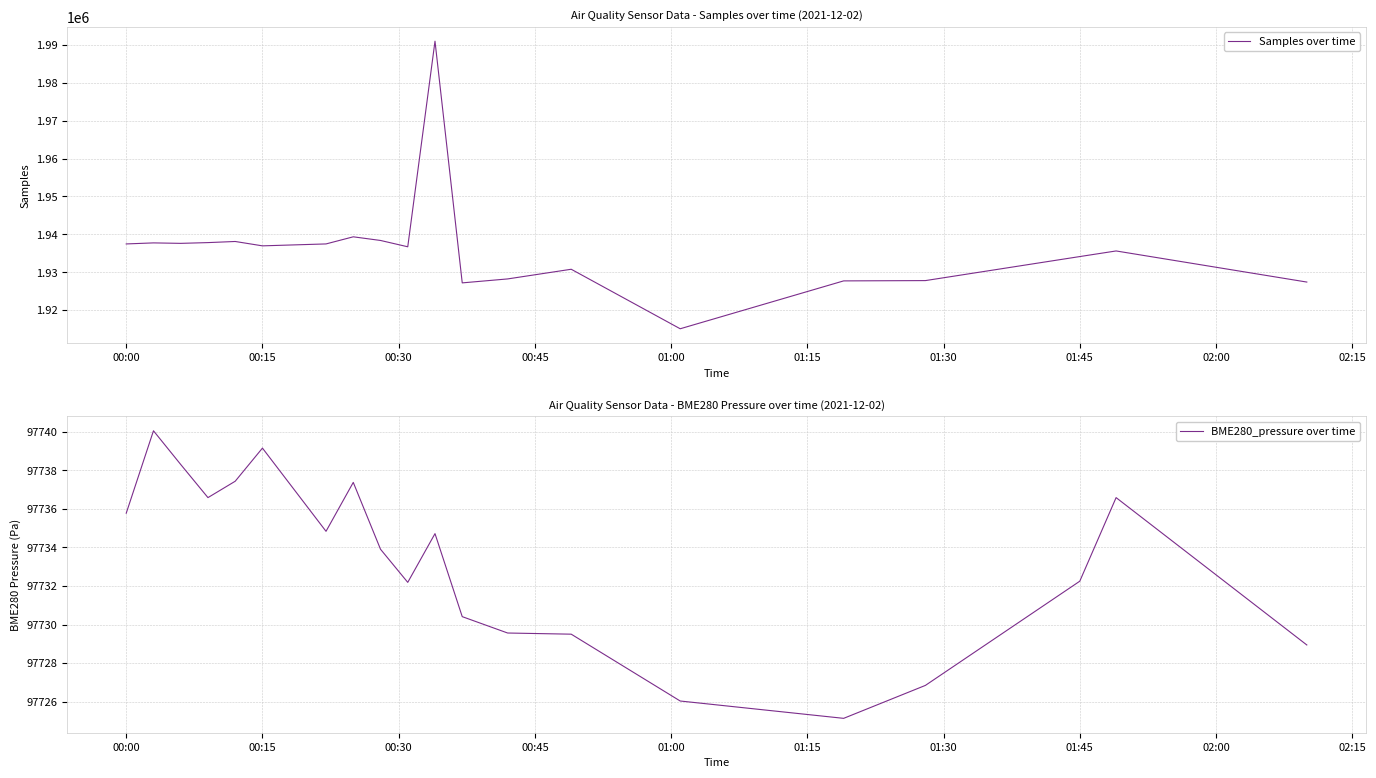

What is the minimum value for Samples over time?

1915075